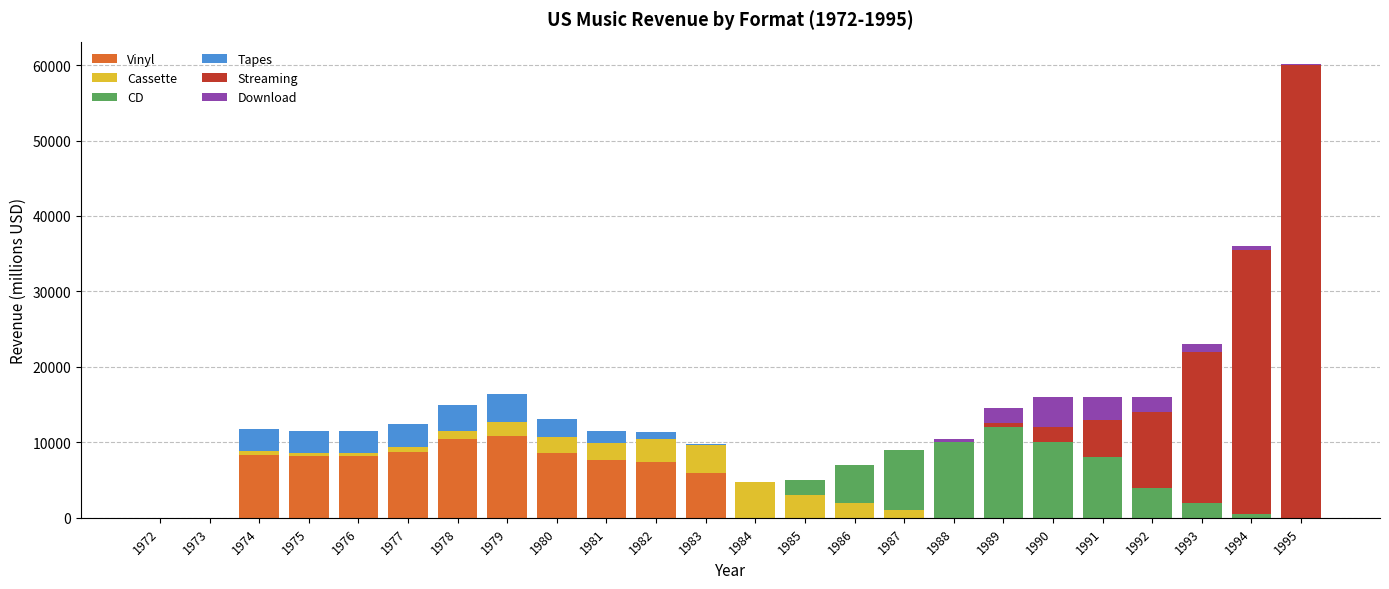

At which category is the sum across all series the highest?

1995